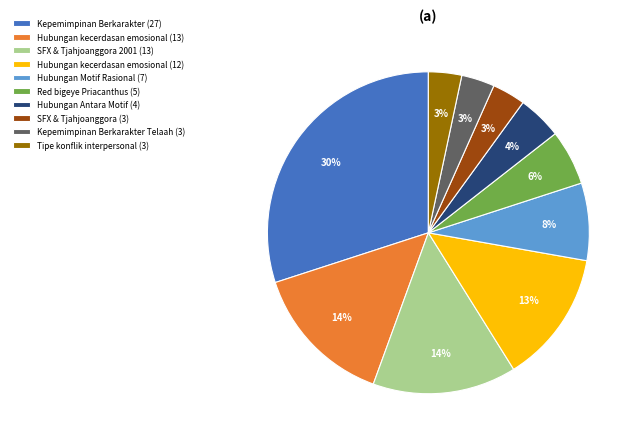

To the nearest percent, what percentage of the pie is SFX & Tjahjoanggora (3)?

3%